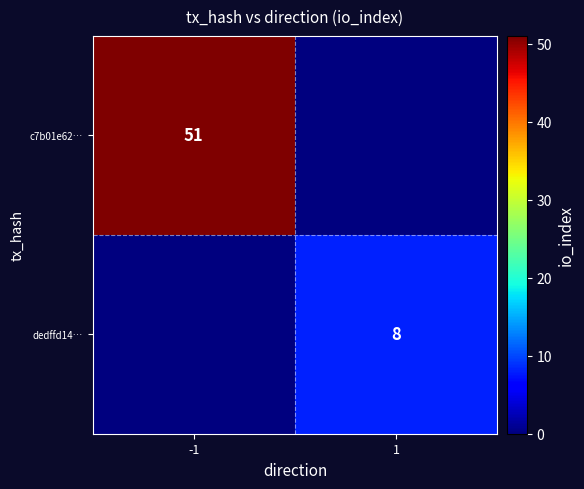

The dedffd14… series shows 3 at 1. True or false?

False